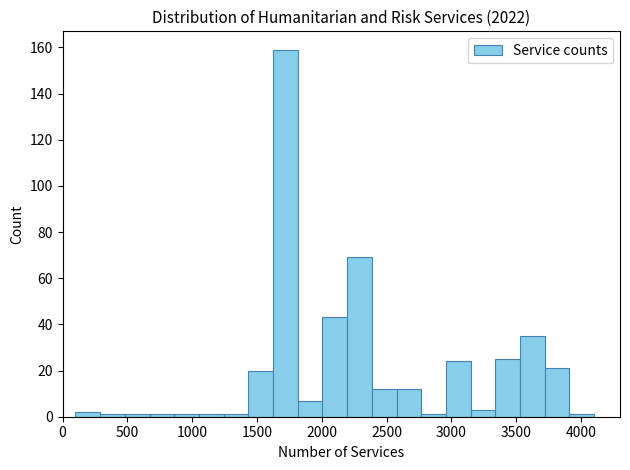

Around what value on the x-axis is the tallest bar? Give the approximate position of its centre, as read against the axis.

1700